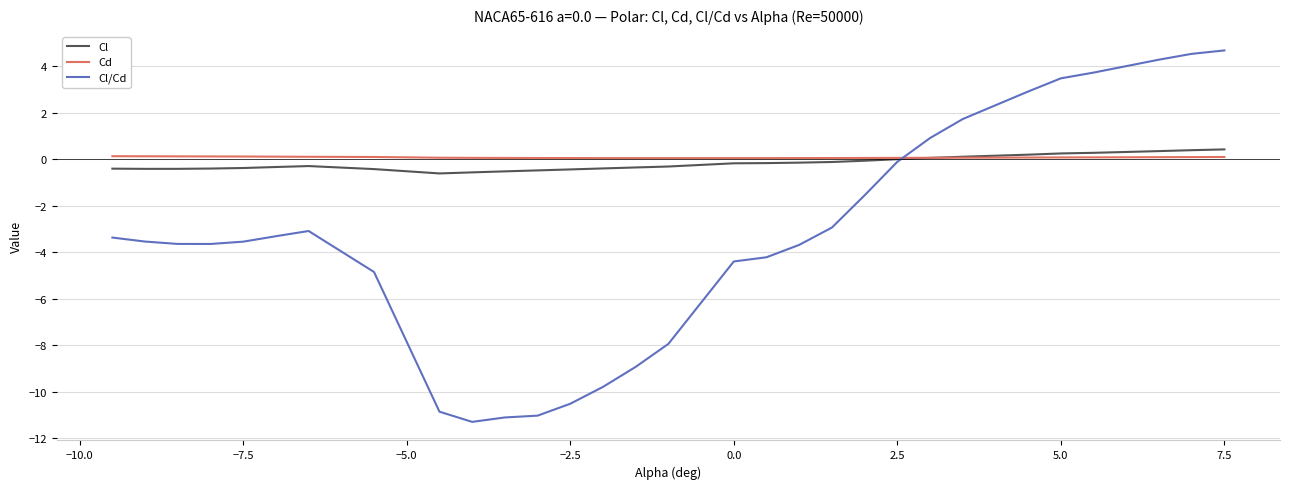

How many times do Cd and Cl/Cd cross each other?

1